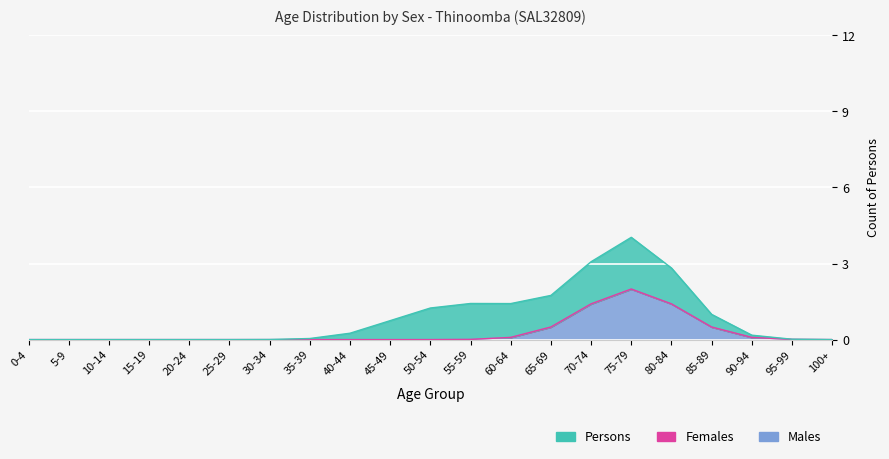

In Males, how many points are higher than both neighbors (excluding endpoints)?

1